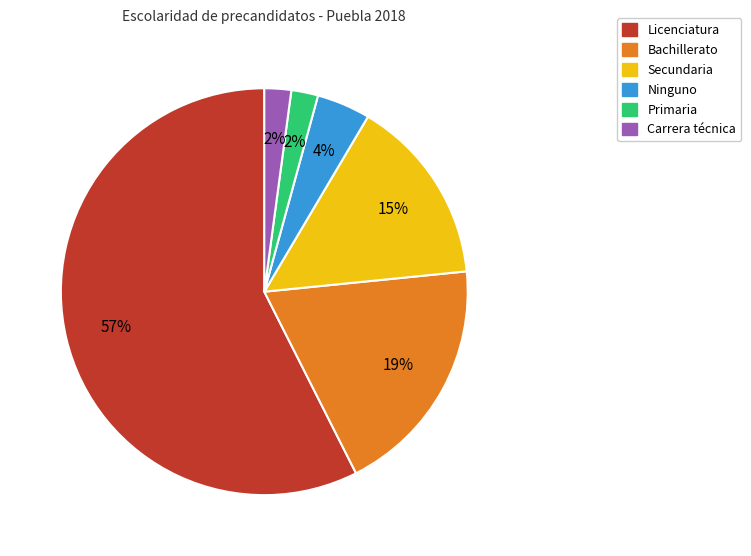

What is the largest slice in the pie chart?

Licenciatura